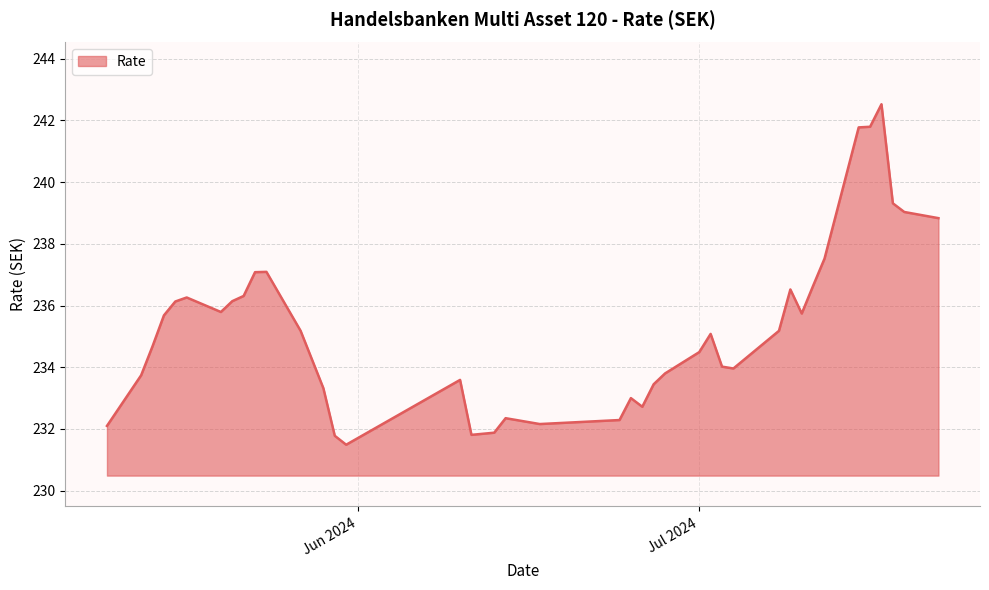

What is the smallest value displayed?

231.5